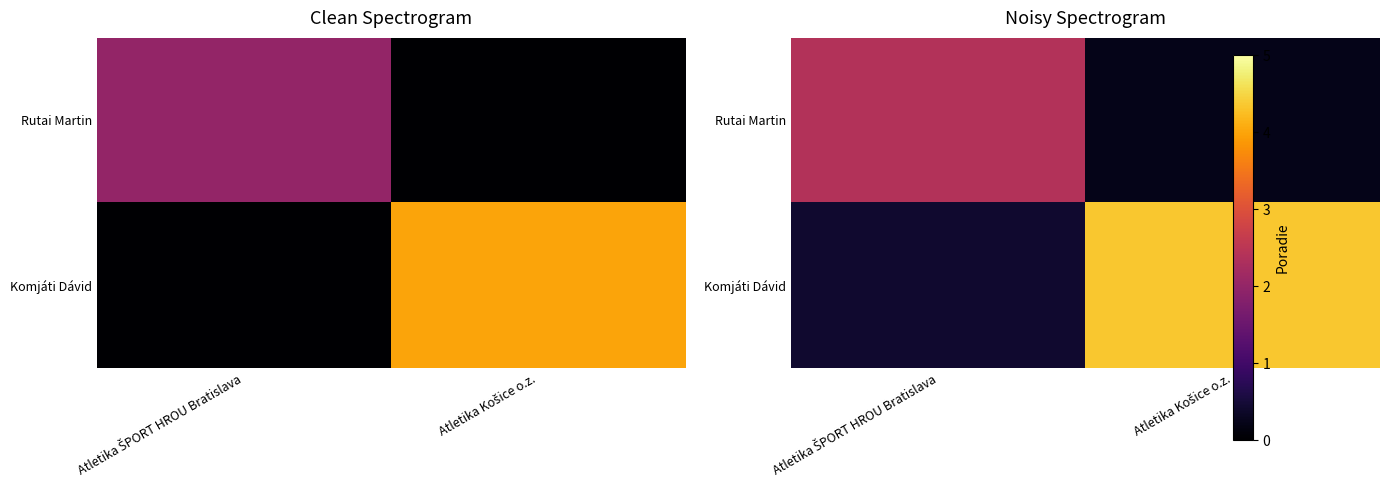

Between Atletika ŠPORT HROU Bratislava and Atletika Košice o.z., which is larger?

Atletika ŠPORT HROU Bratislava